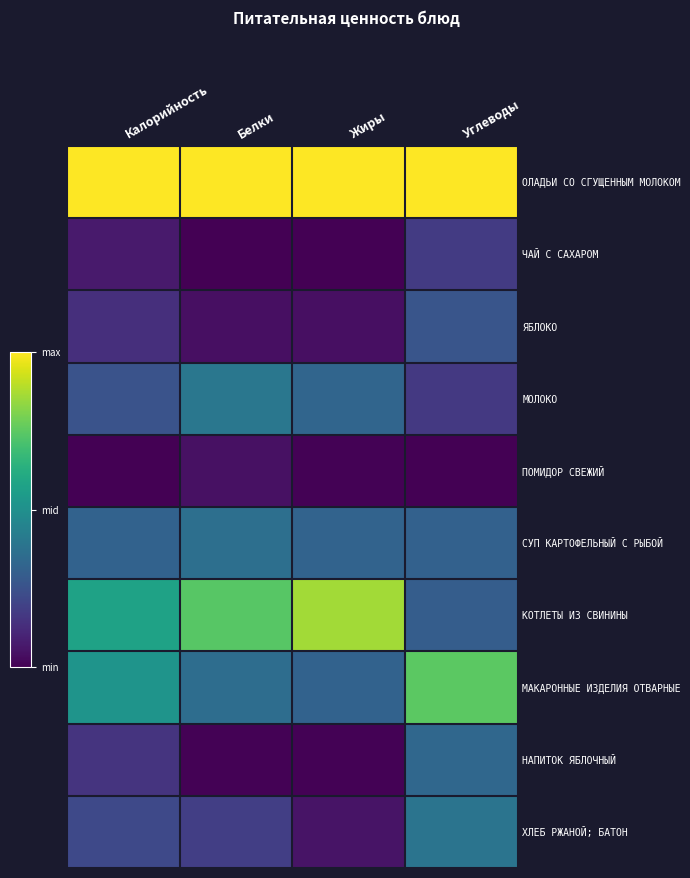

Which label corresponds to the smallest value in the chart?

Белки